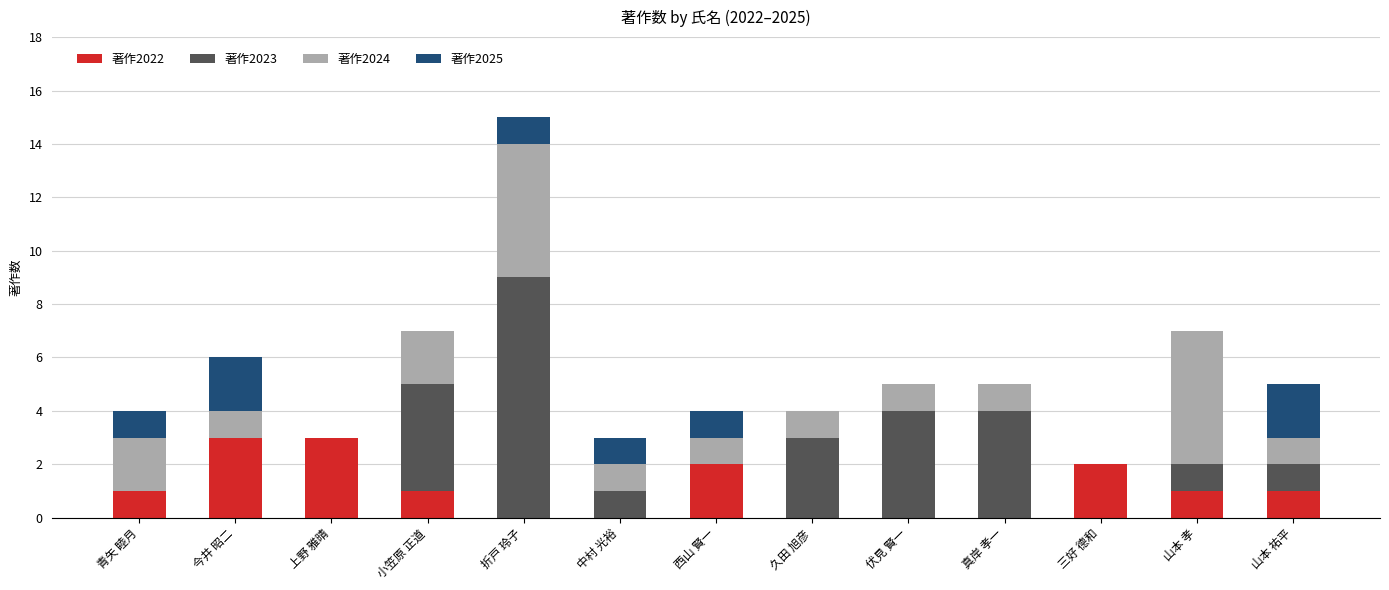

What is the sum of all 著作2022 values?

14